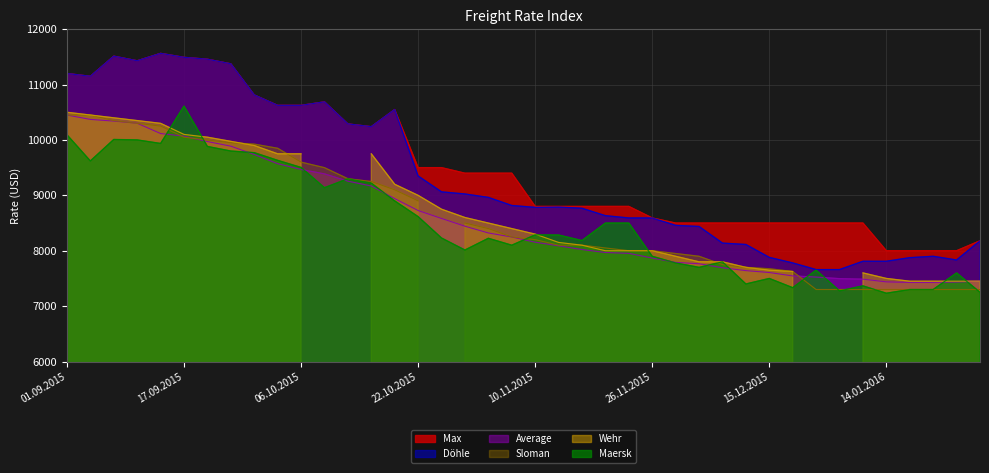

The Döhle series shows 4156 at 01.09.2015. True or false?

False